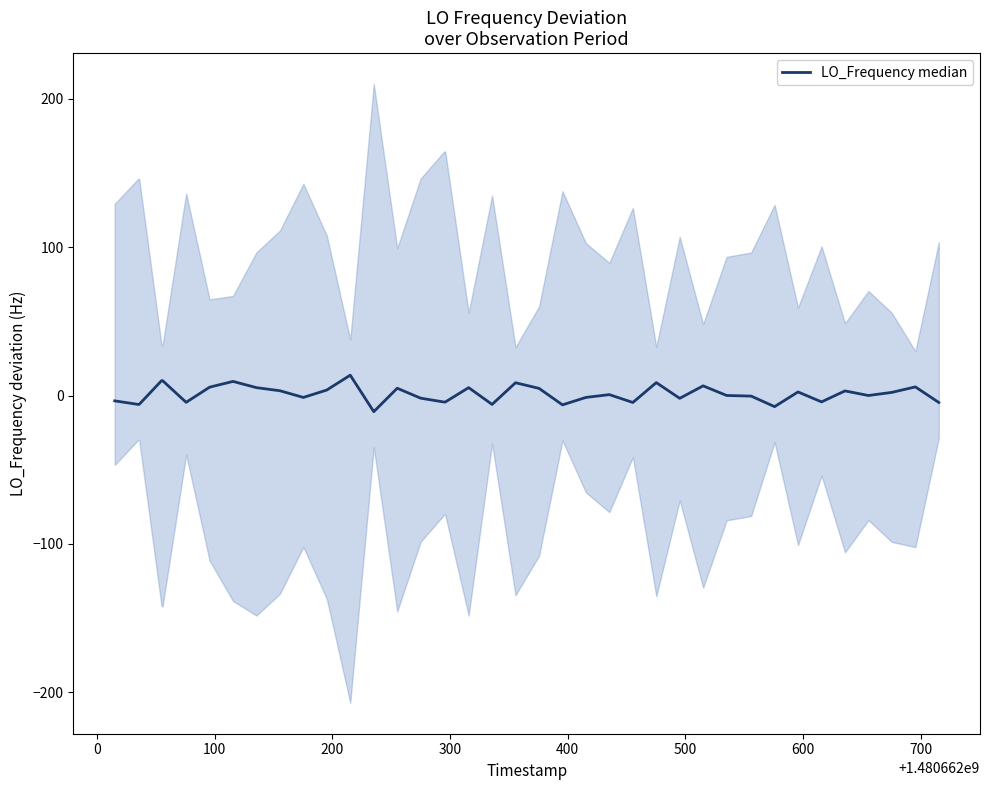

How many values are above zero?

19